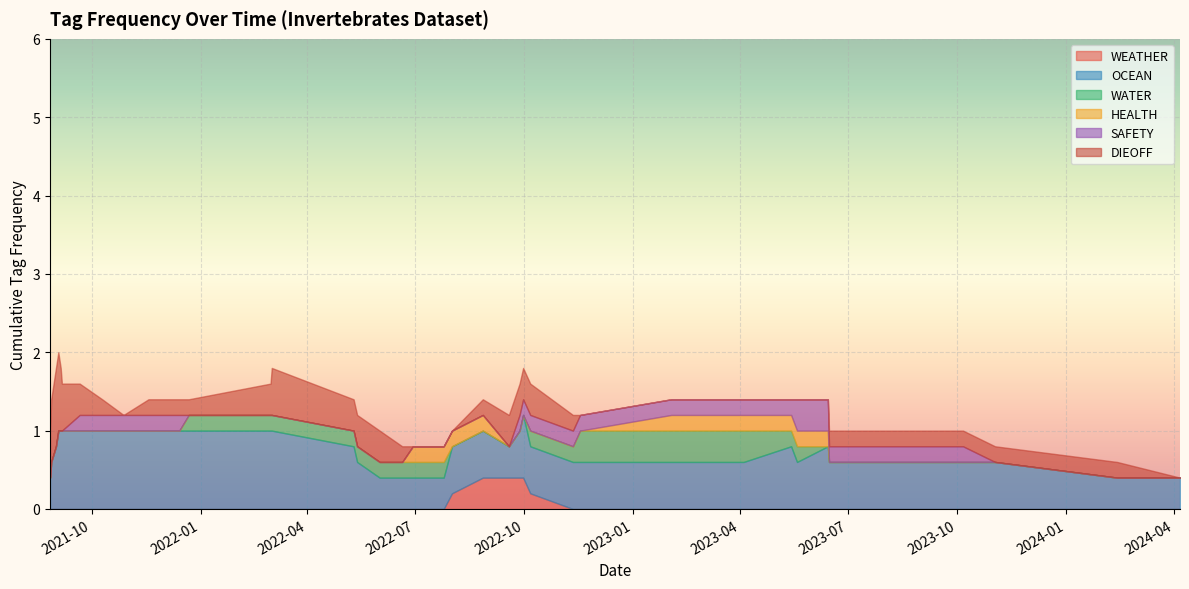

At how many categories does at least one series exceed 0?

35